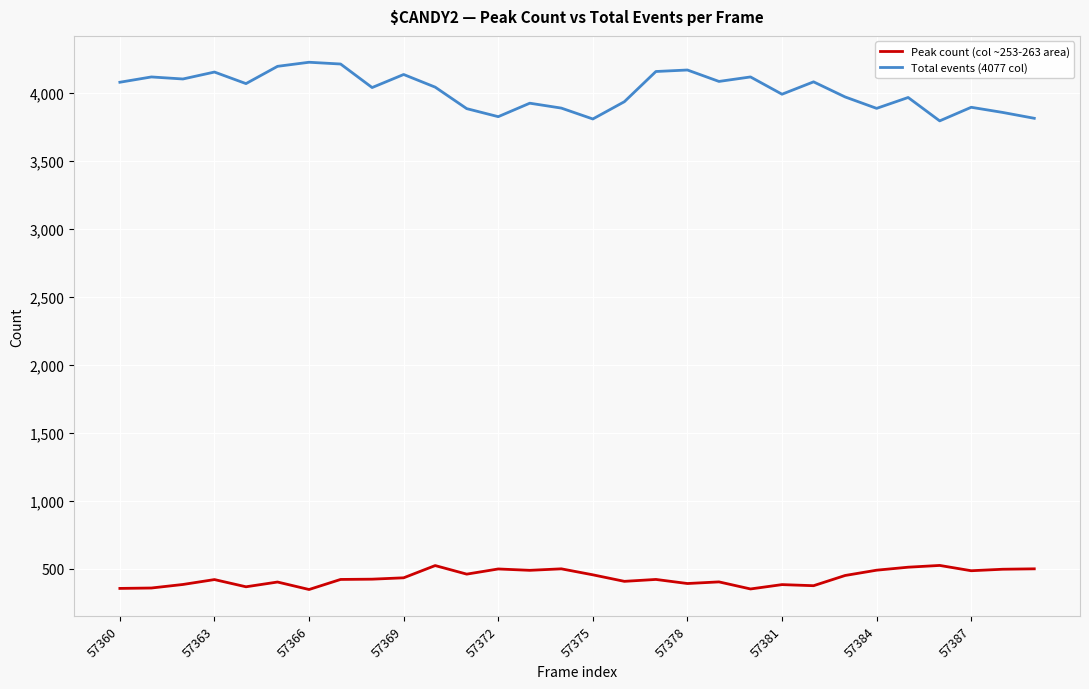

List the series in order of their peak value, highest first.

Total events (4077 col), Peak count (col ~253-263 area)